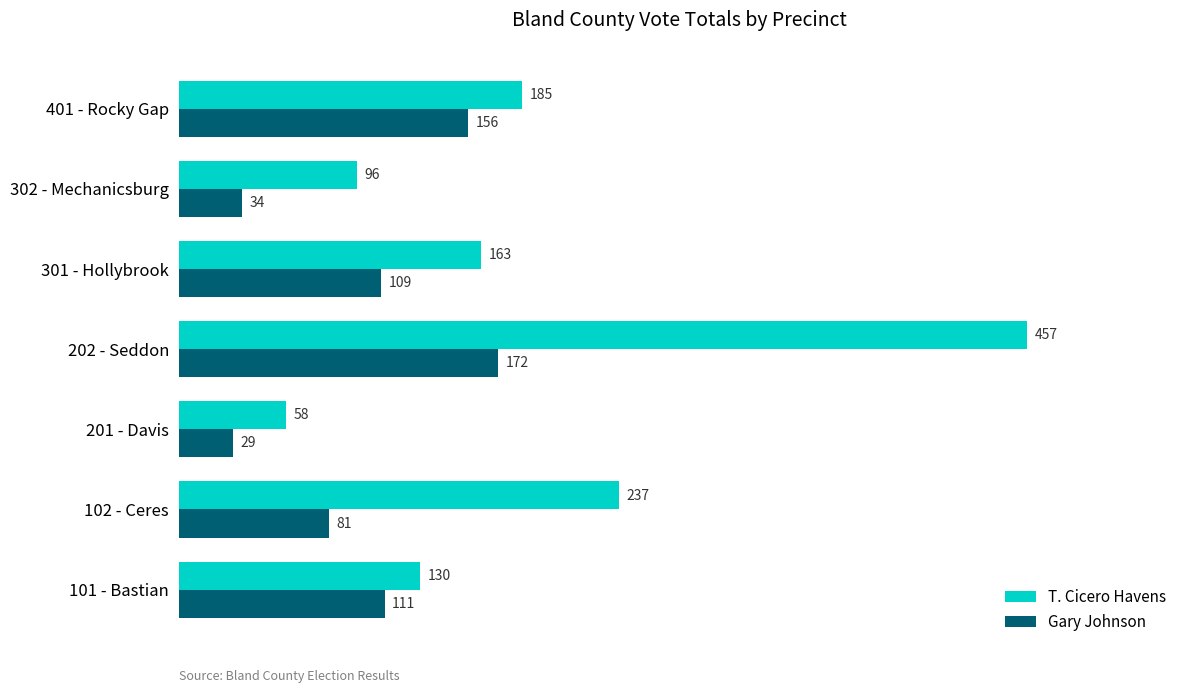

What is the spread (max minus min) of values at 101 - Bastian?

19